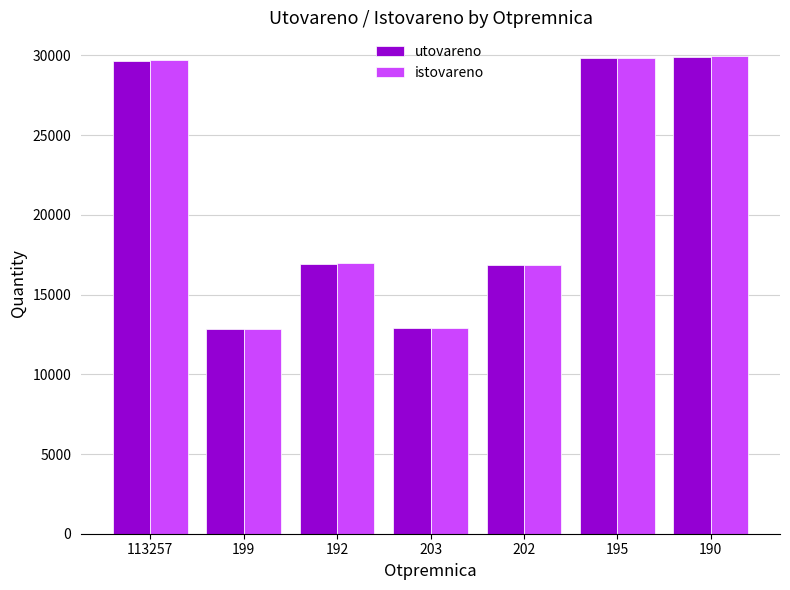

What position from the left is 113257?

1